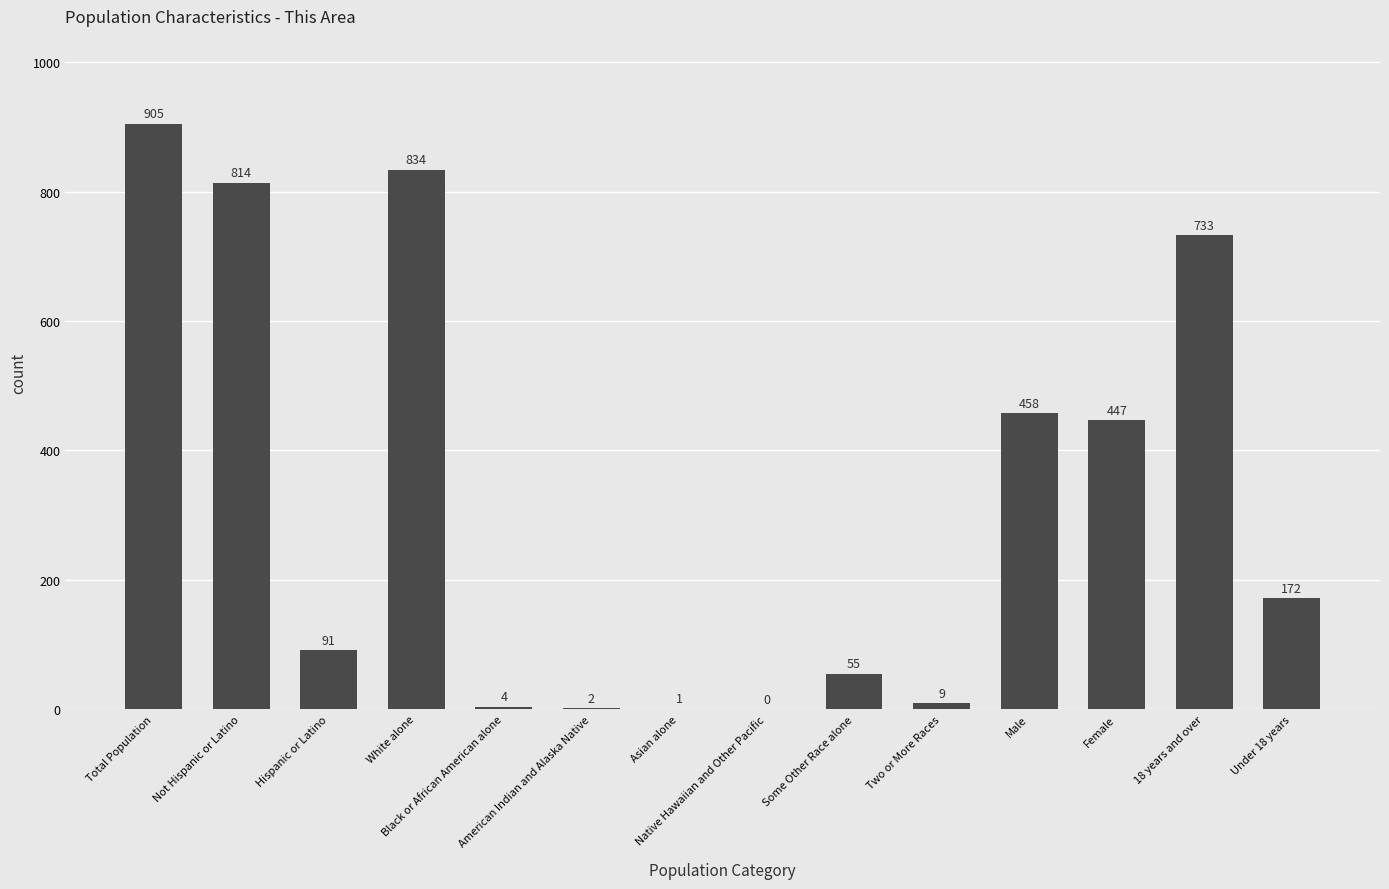

What is the sum of all values?

4525